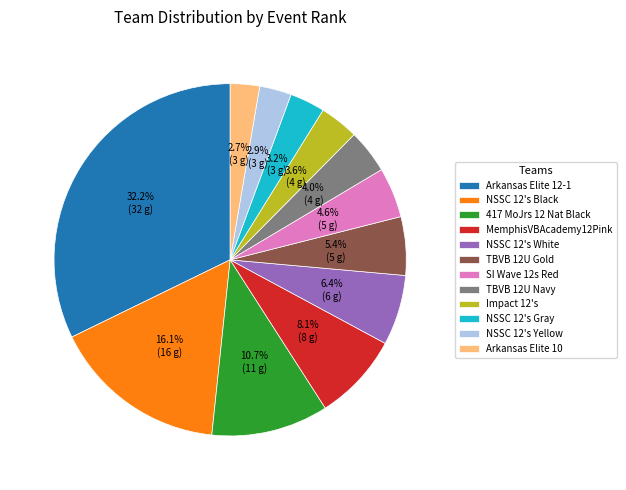

To the nearest percent, what percentage of the pie is TBVB 12U Gold?

5%